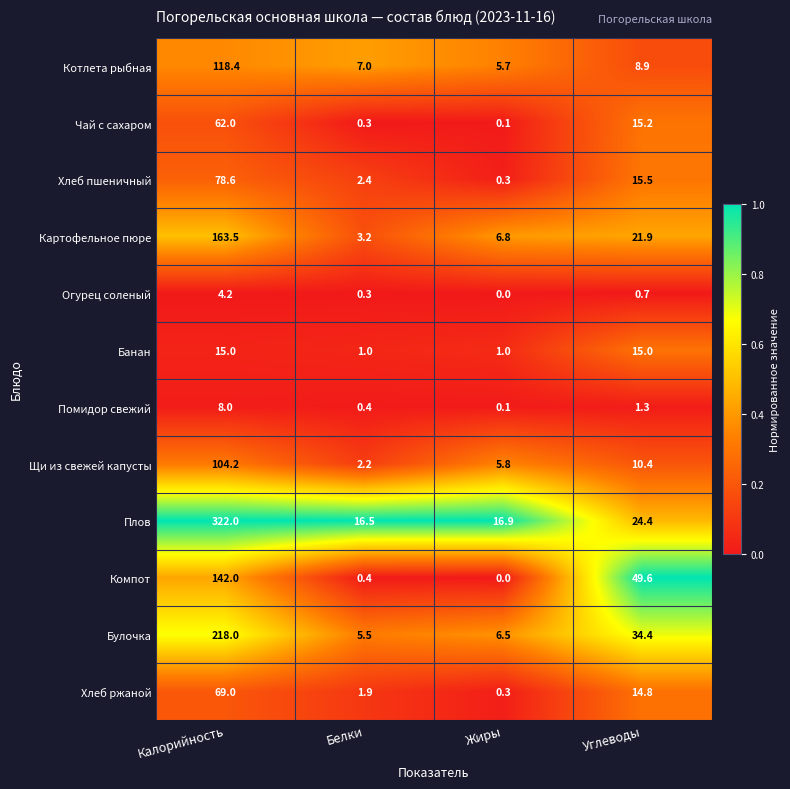

What is the approximate value of Компот at Калорийность?

142.0